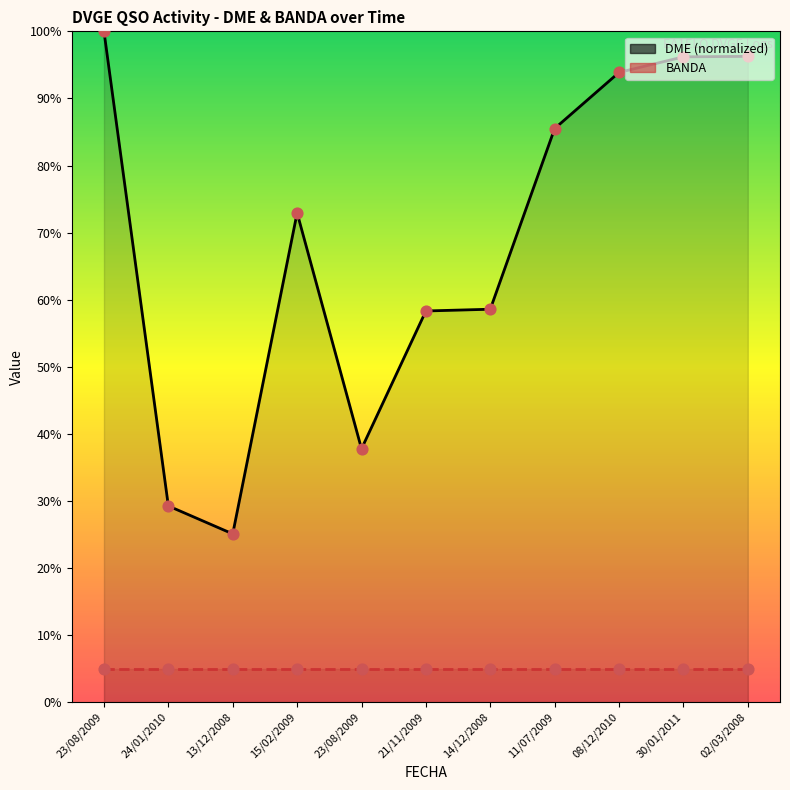

At how many categories does at least one series exceed 64?

6